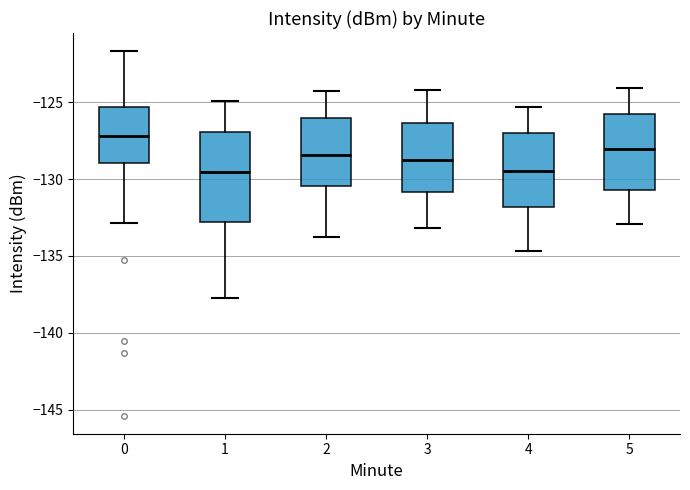

Comparing the boxes themselves (not the whiskers), which one is the tallest?

1